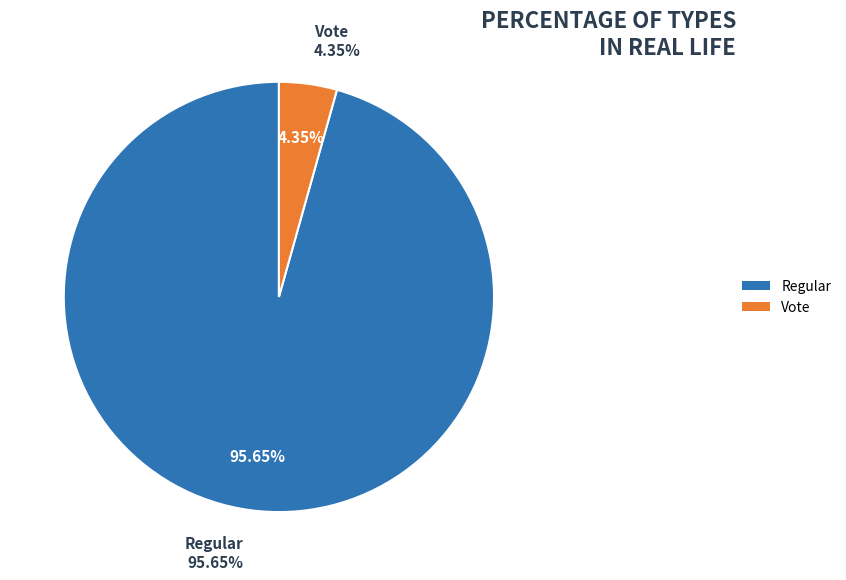

Which category has the biggest portion of the pie?

Regular